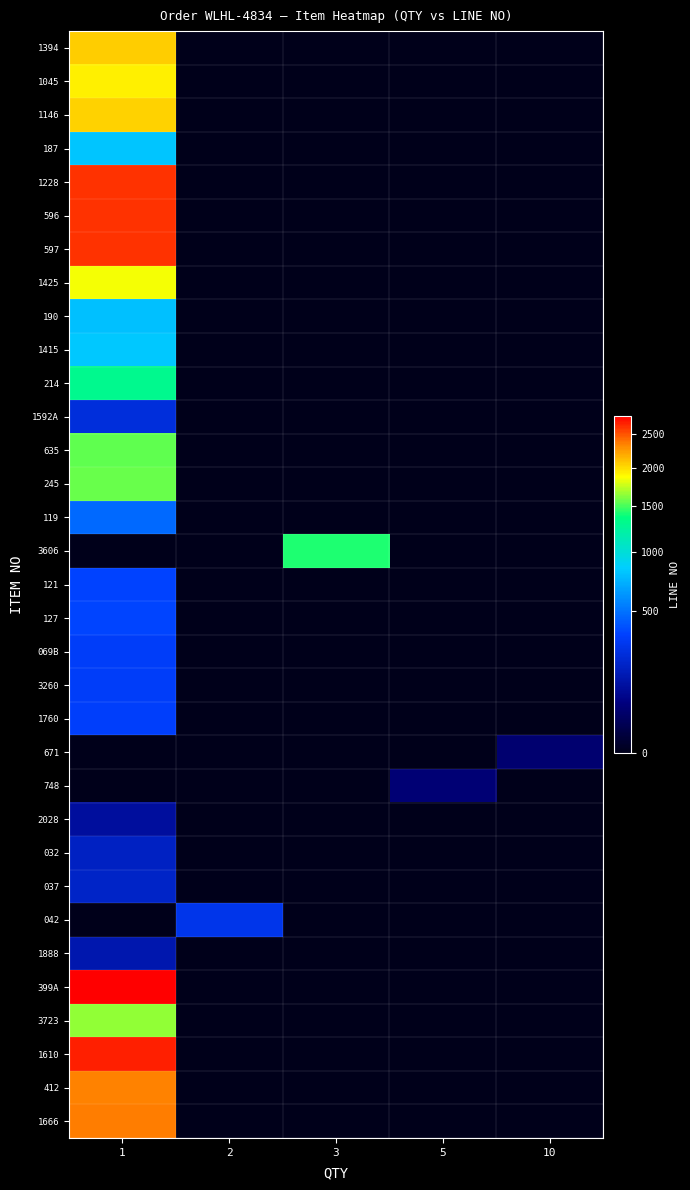

Which label corresponds to the largest value in the chart?

1